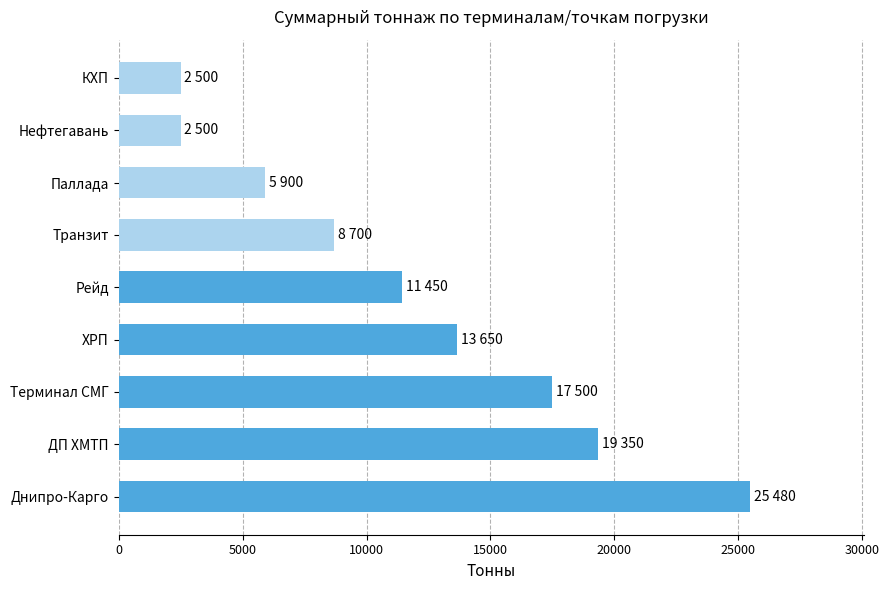

At which label is the value closest to 13990?

ХРП